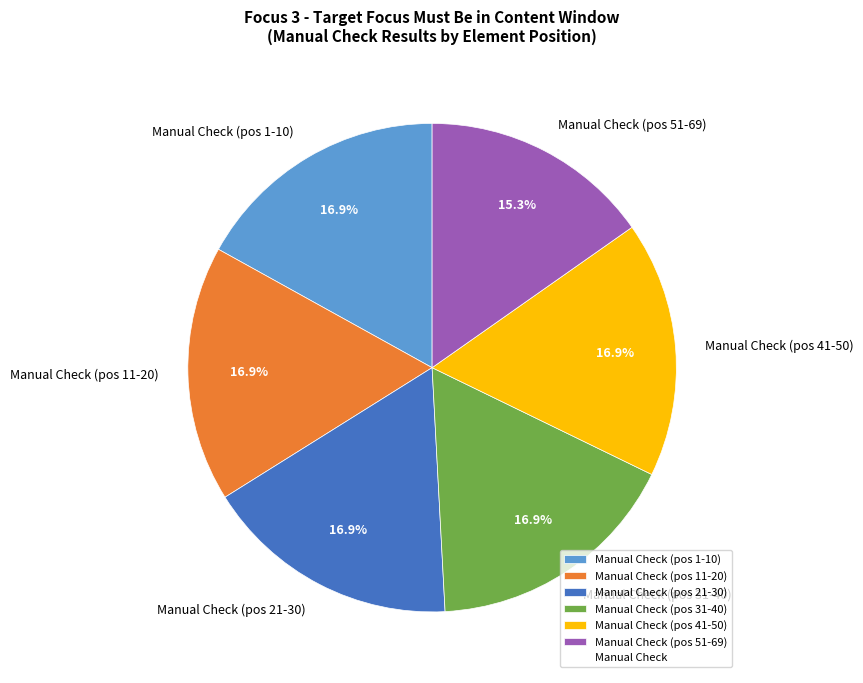

Count the number of slices in the pie.

6